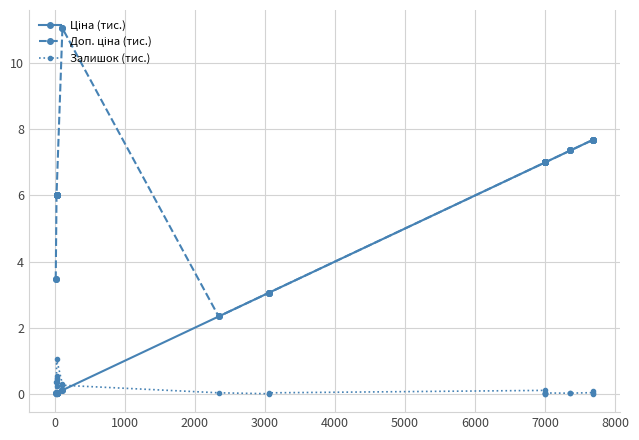

How many data points in Ціна (тис.) are above 3?

13